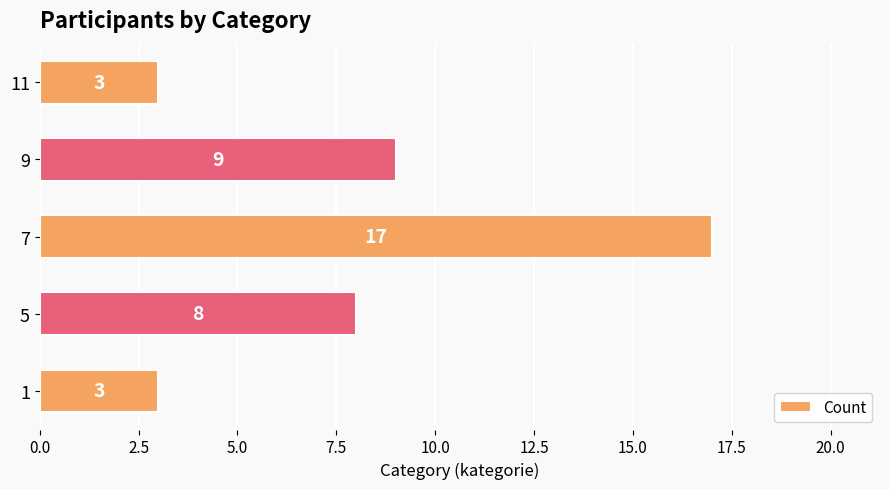

Which has a higher value, 7 or 9?

7